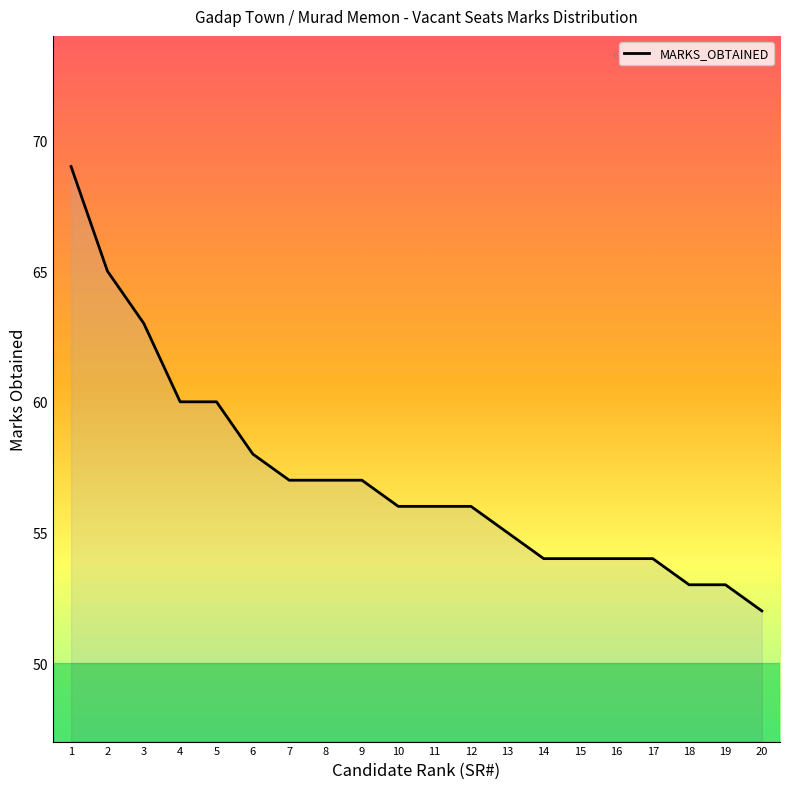

Is it true that the value at 12 is 56?

True